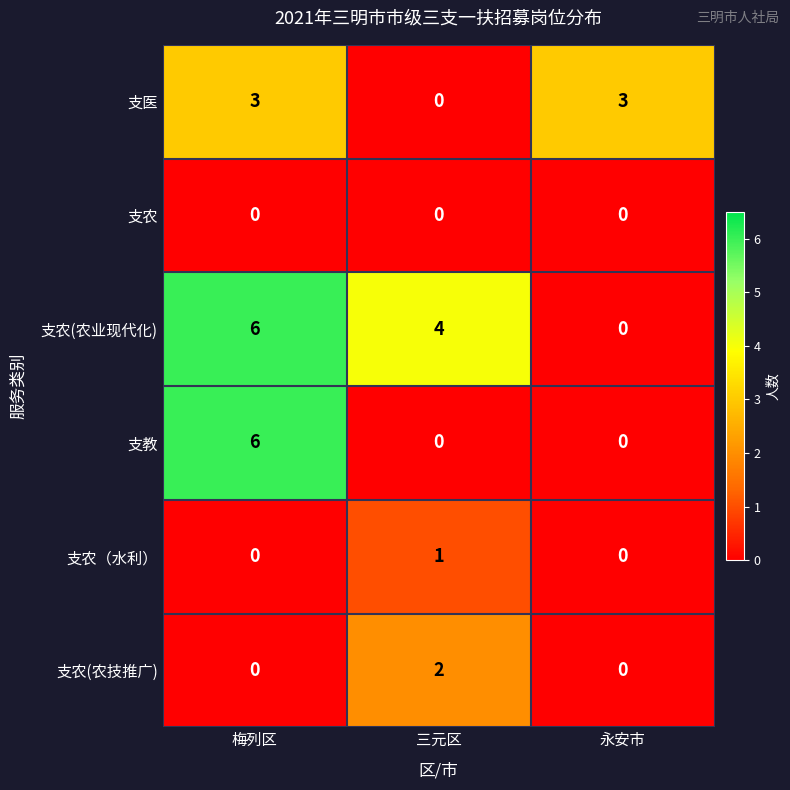

What is the spread (max minus min) of values at 梅列区?

6